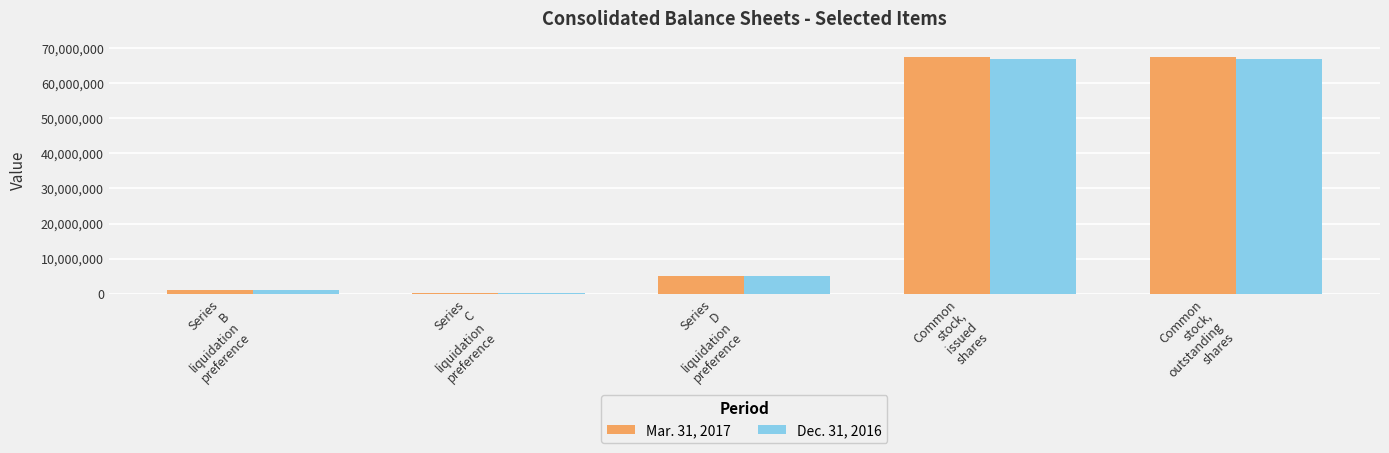

The value of Mar. 31, 2017 at Common
stock,
outstanding
shares is 20550930. True or false?

False